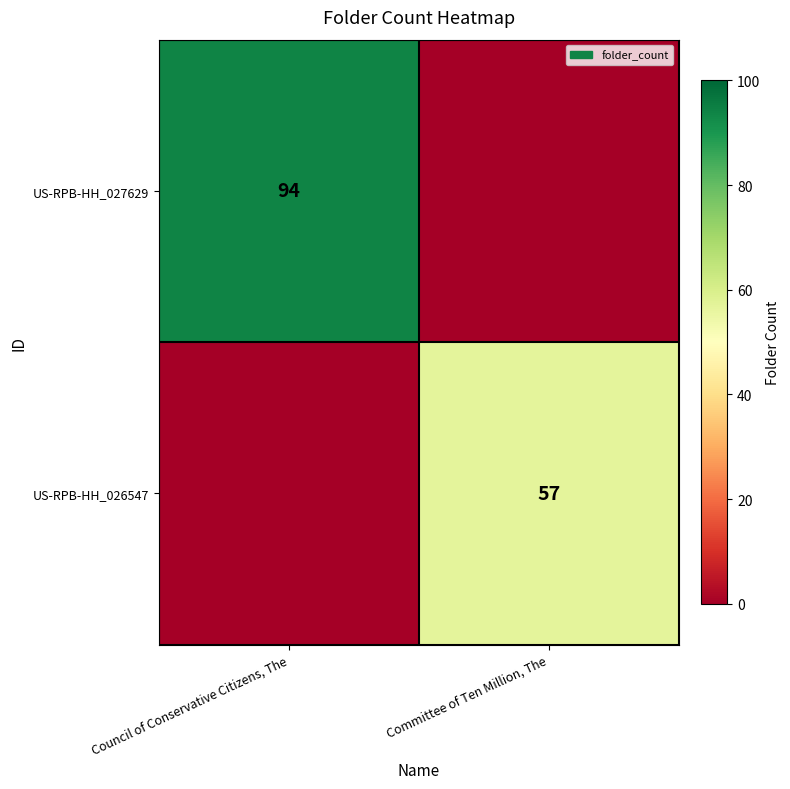

Is the value of US-RPB-HH_026547 at Committee of Ten Million, The greater than the value of US-RPB-HH_027629 at Council of Conservative Citizens, The?

No